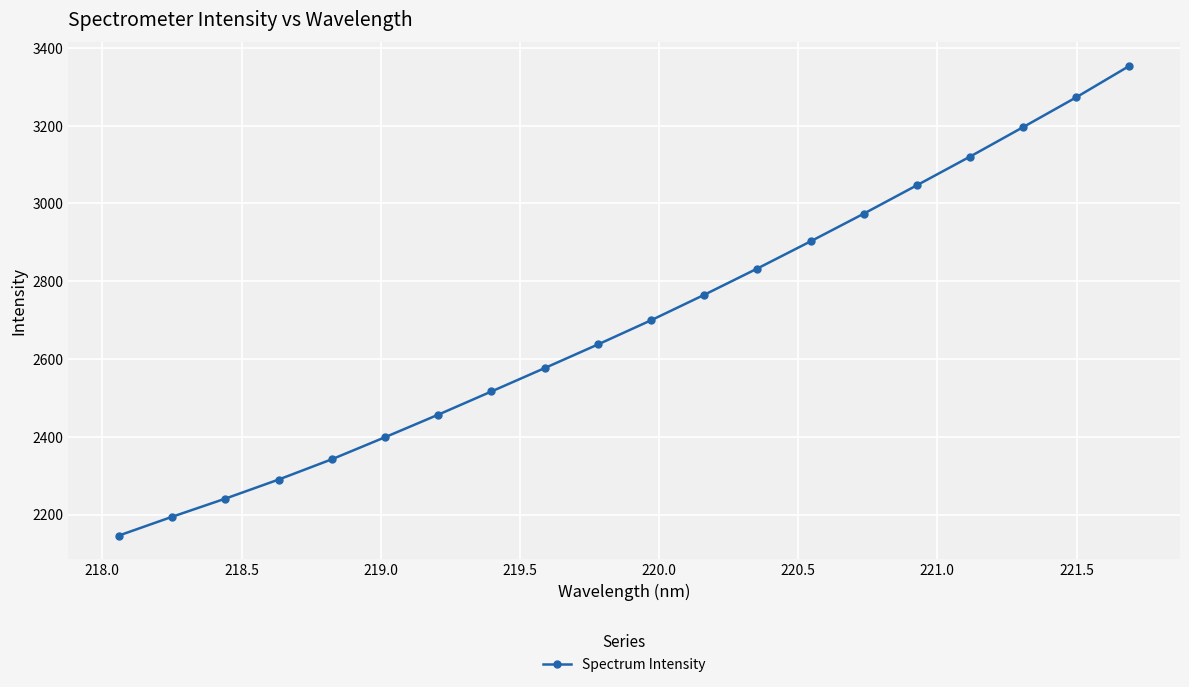

True or false: there are more than 2 points higher than both neighbors.

False